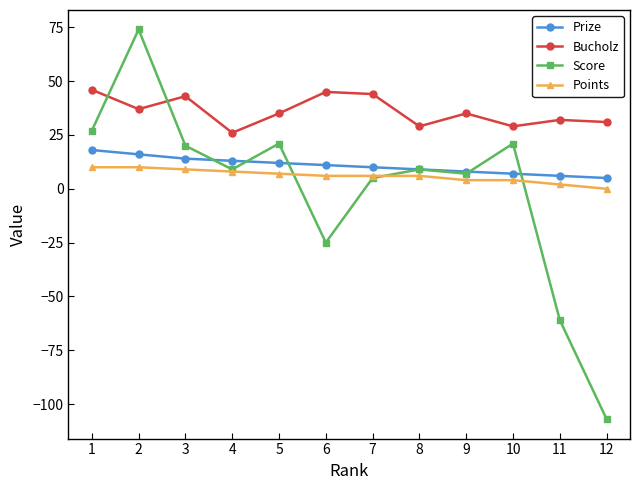

At which label does Points first exceed 6?

1